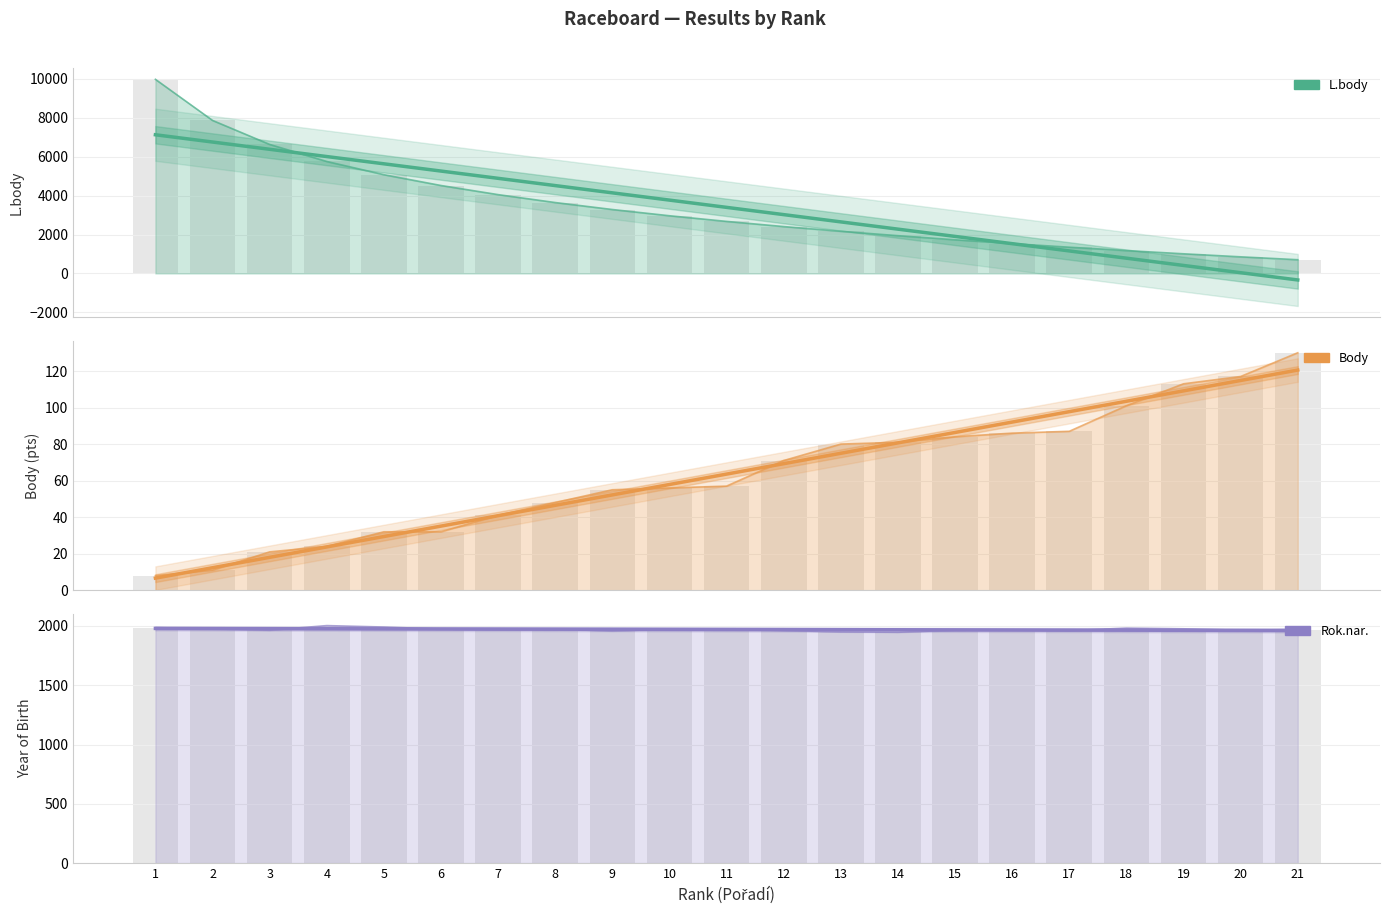

What is the difference between the Body values at 12 and 11?

5.7